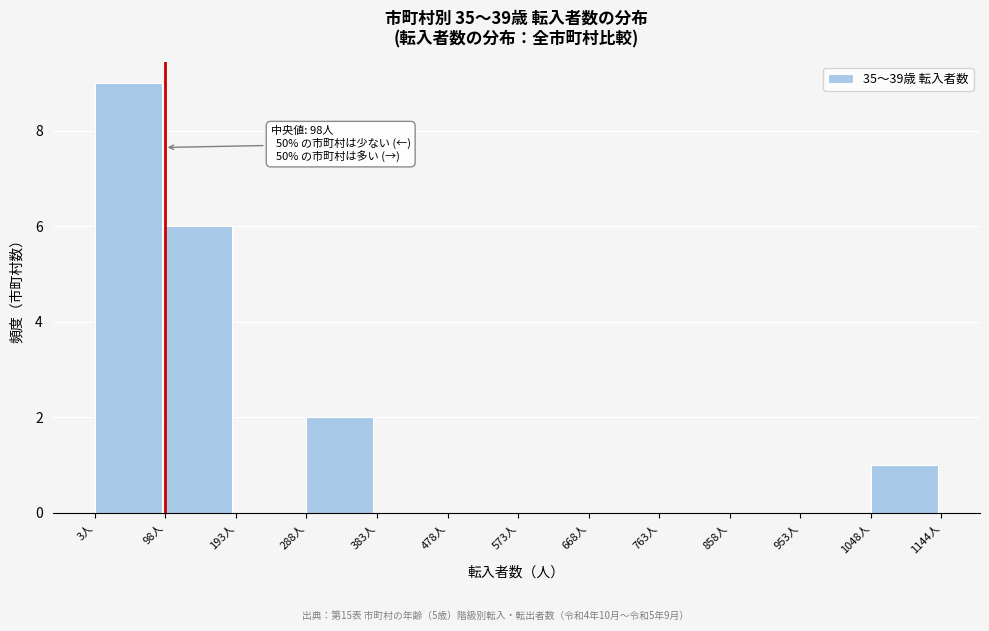

Over which range of the x-axis is the bar tallest?

0 to 100